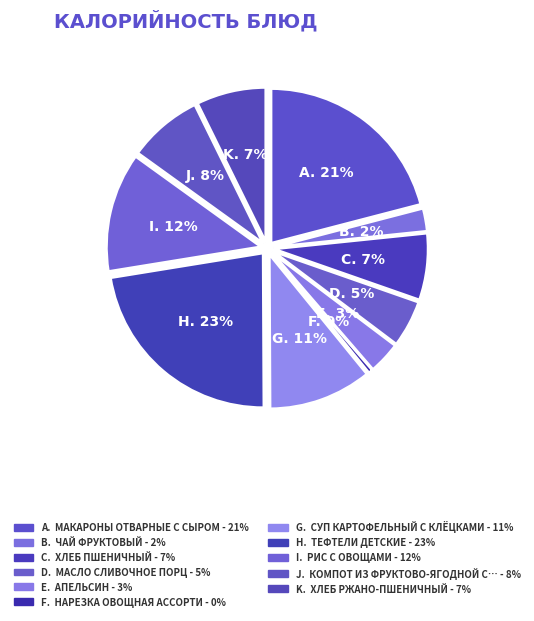

What is the ratio of the value at компот из фруктово-ягодной смеси to the value at рис с овощами?

0.6